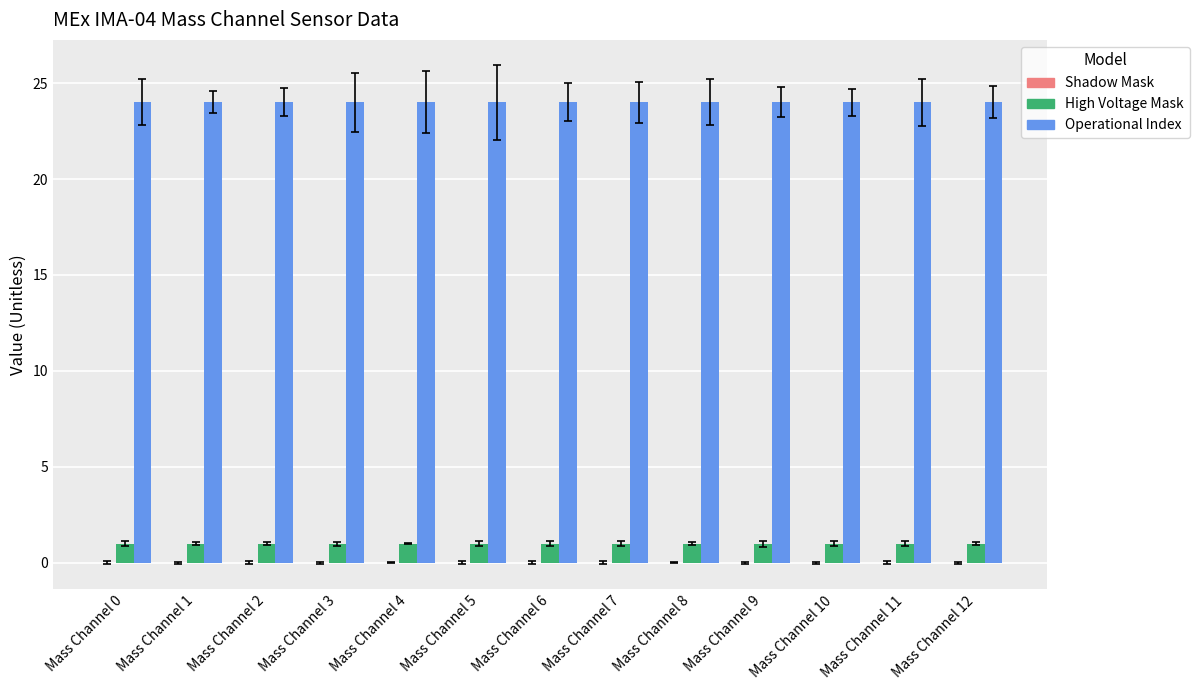

Is it true that Operational Index equals 24 at Mass Channel 1?

True